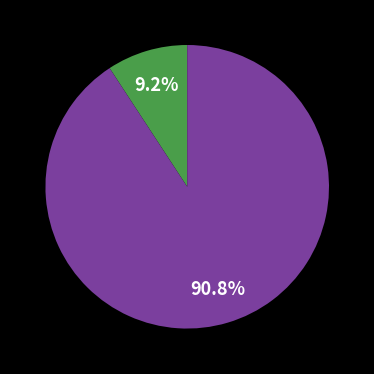

Is there any slice that represents more than half of the pie?

Yes